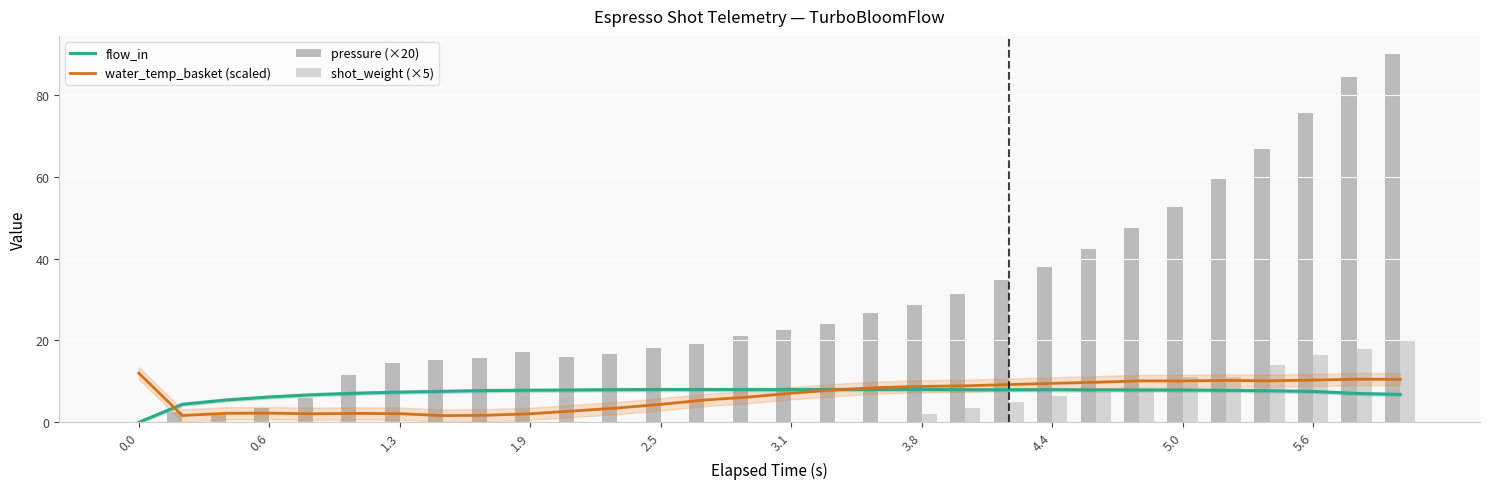

What is the sum of the flow_in values at 27 and 25?

15.4